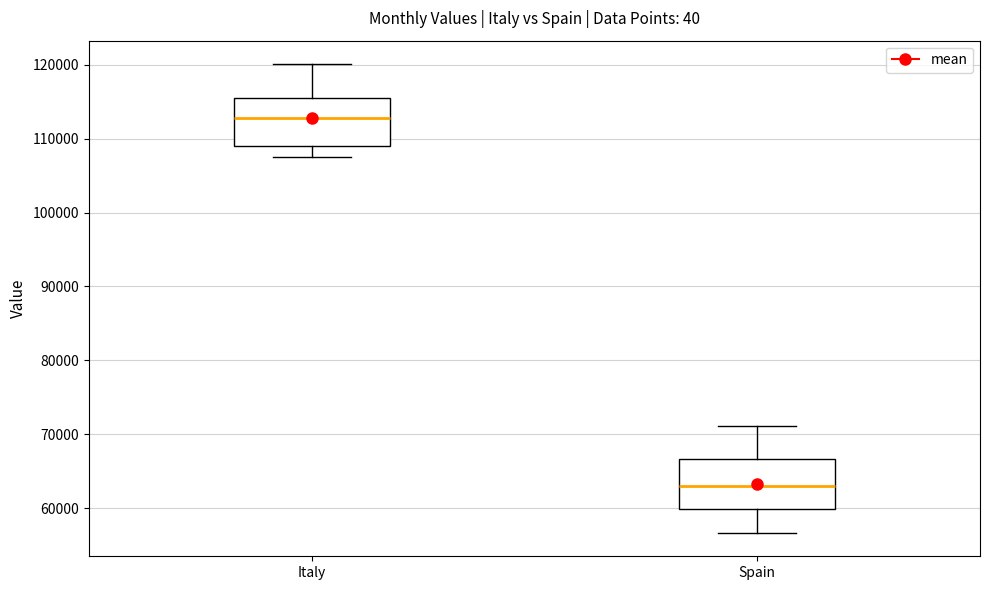

Reading left to right, read every box against the y-axis: the position of its median line, the range the box covers, and the ends of its whiskers. The values are not printed on the chart, so give them approximately, as read against the axis.

Italy: median 113000, box 109000 to 115000, whiskers 108000 to 120000
Spain: median 63000, box 60000 to 67000, whiskers 57000 to 71000